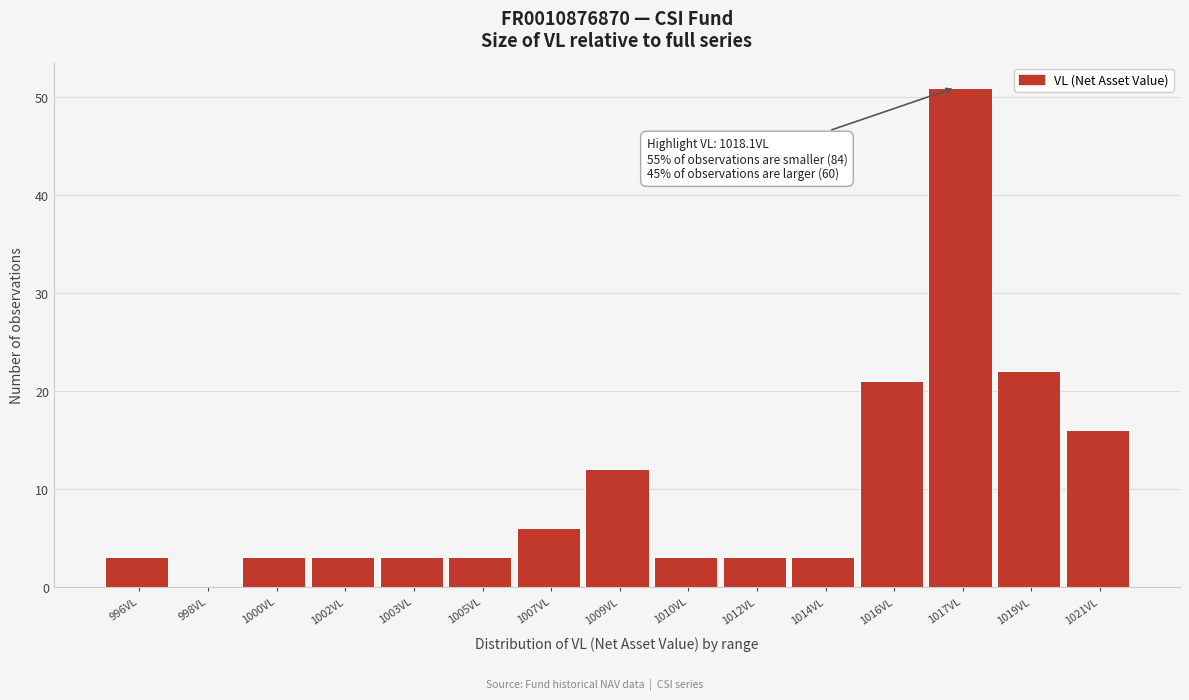

Reading right to left, what are all the values shown in this chart?

1021VL=16	1019VL=22	1017VL=51	1016VL=21	1014VL=3	1012VL=3	1010VL=3	1009VL=12	1007VL=6	1005VL=3	1003VL=3	1002VL=3	1000VL=3	998VL=0	996VL=3